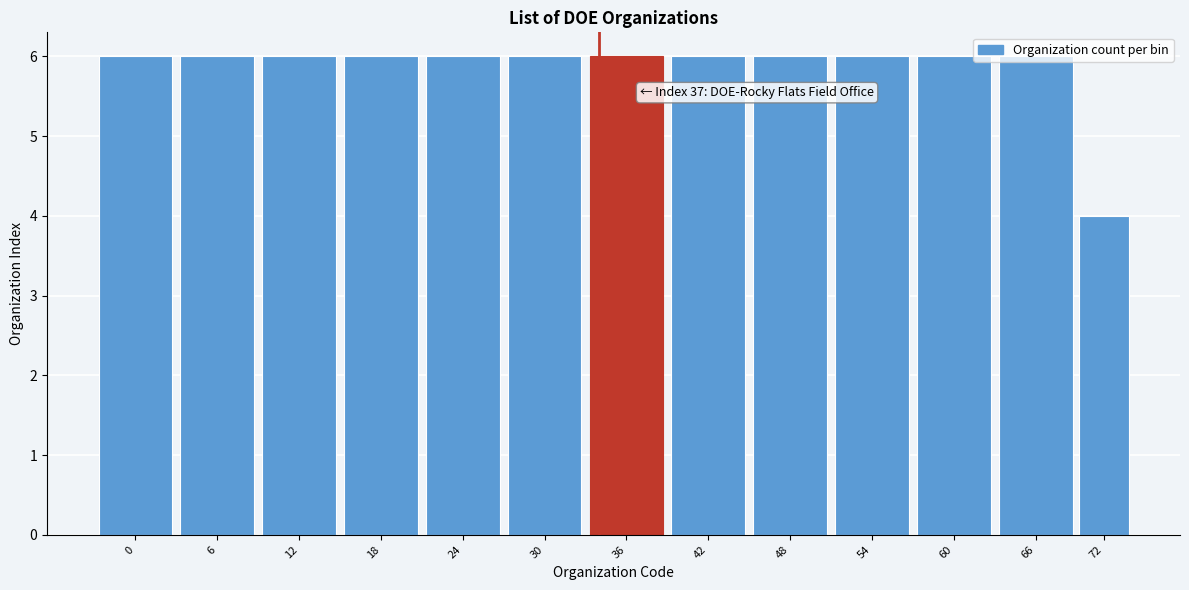

What is the sum of the values at 42 and 0?

12